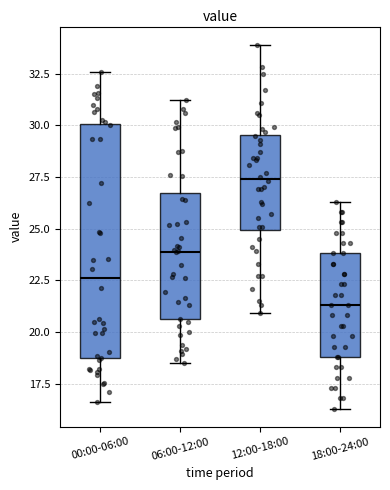

Where does the lower whisker of the box for 12:00-18:00 end on the y-axis? The values are not printed on the chart, so give them approximately, as read against the axis.

21.0